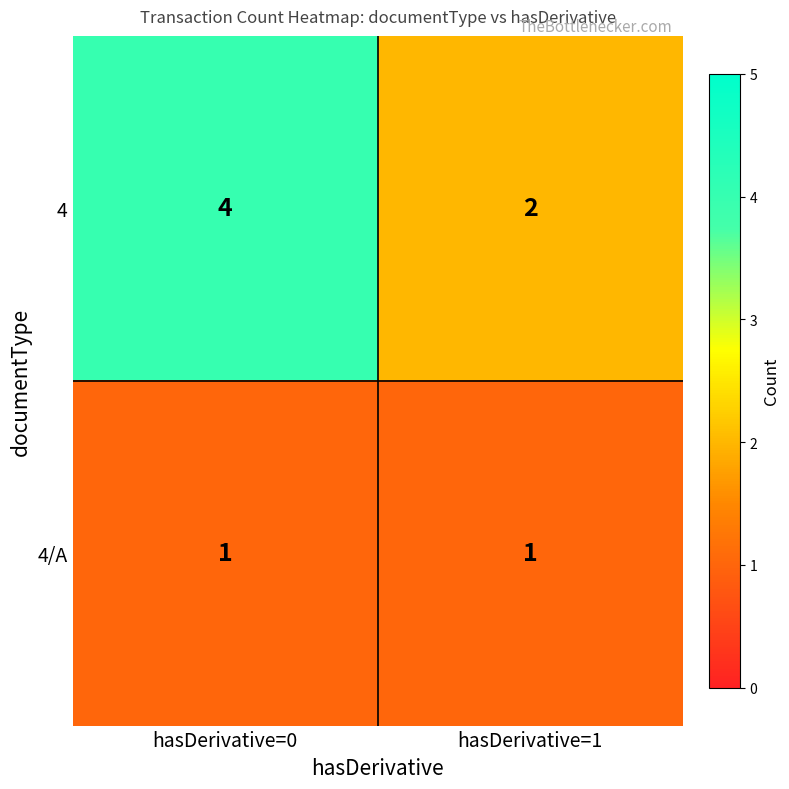

Between hasDerivative=0 and hasDerivative=1, which series saw the biggest shift?

4